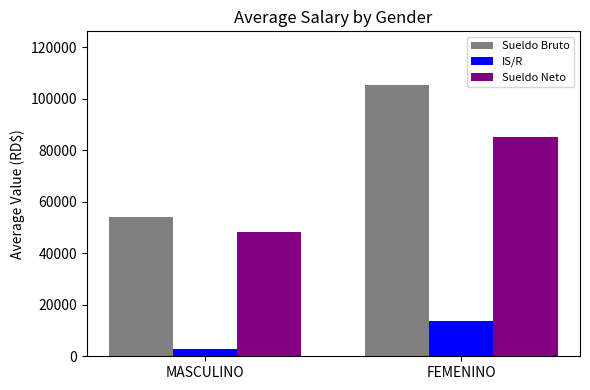

What is the average value of the IS/R series?

8190.4